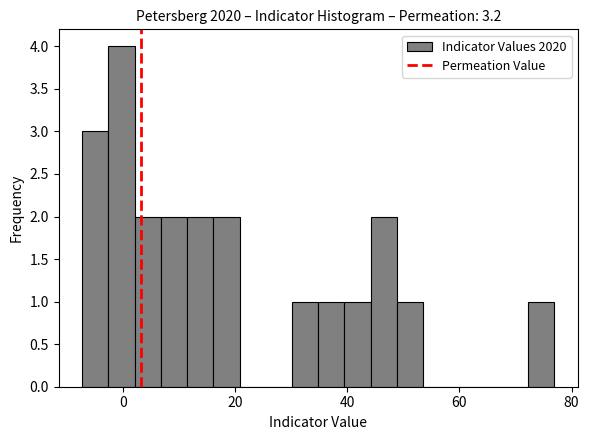

Read against the x-axis, roughly where is the centre of the tallest bar?

0